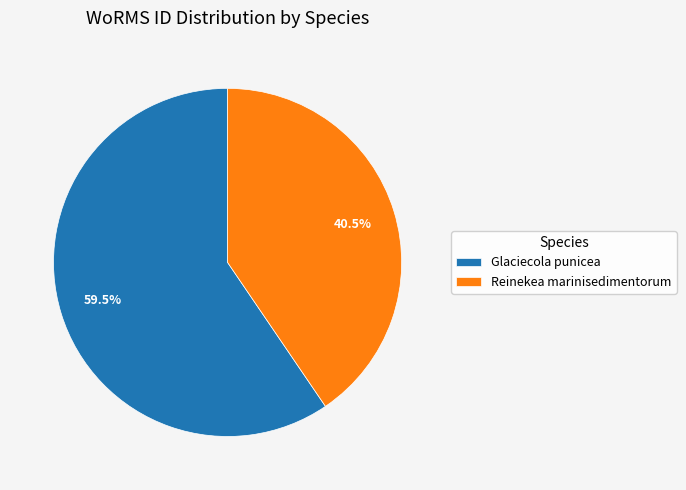

Between Glaciecola punicea and Reinekea marinisedimentorum, which is larger?

Glaciecola punicea